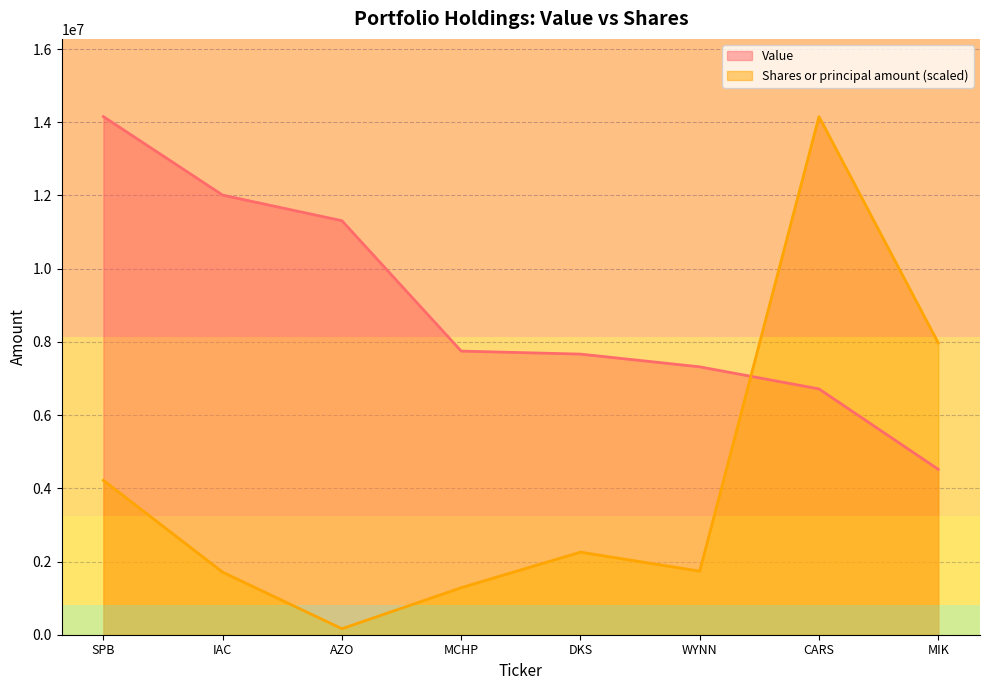

Which series has the largest total across all categories?

Value